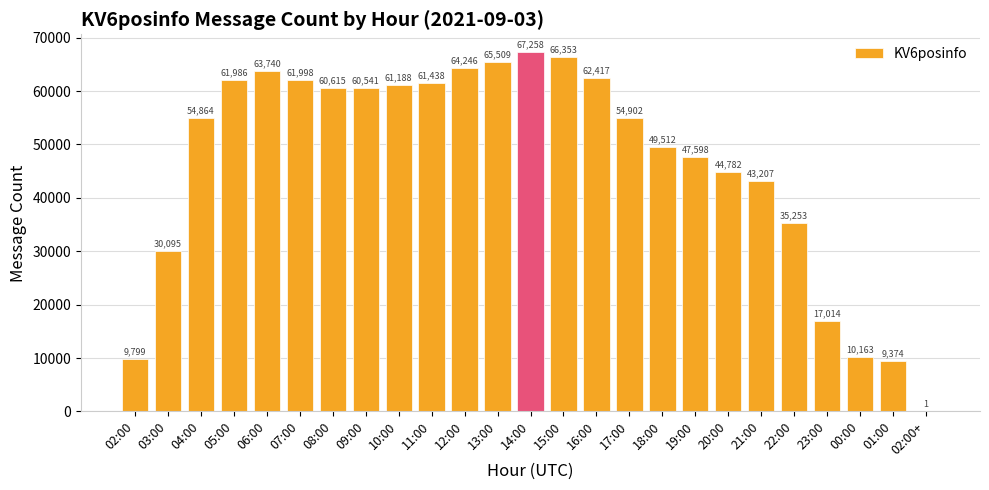

What is the sum of the values at 04:00 and 03:00?

84959